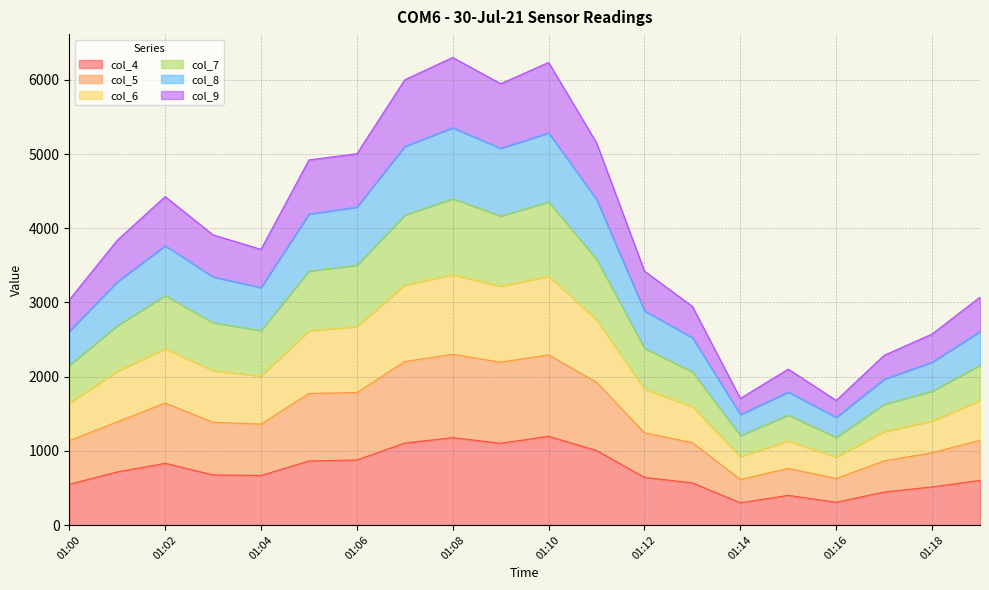

Does the chart have visible grid lines?

Yes